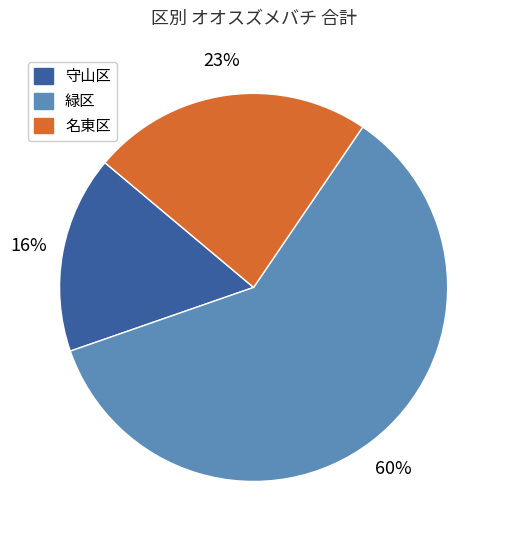

To the nearest percent, what percentage of the pie is 守山区?

16%